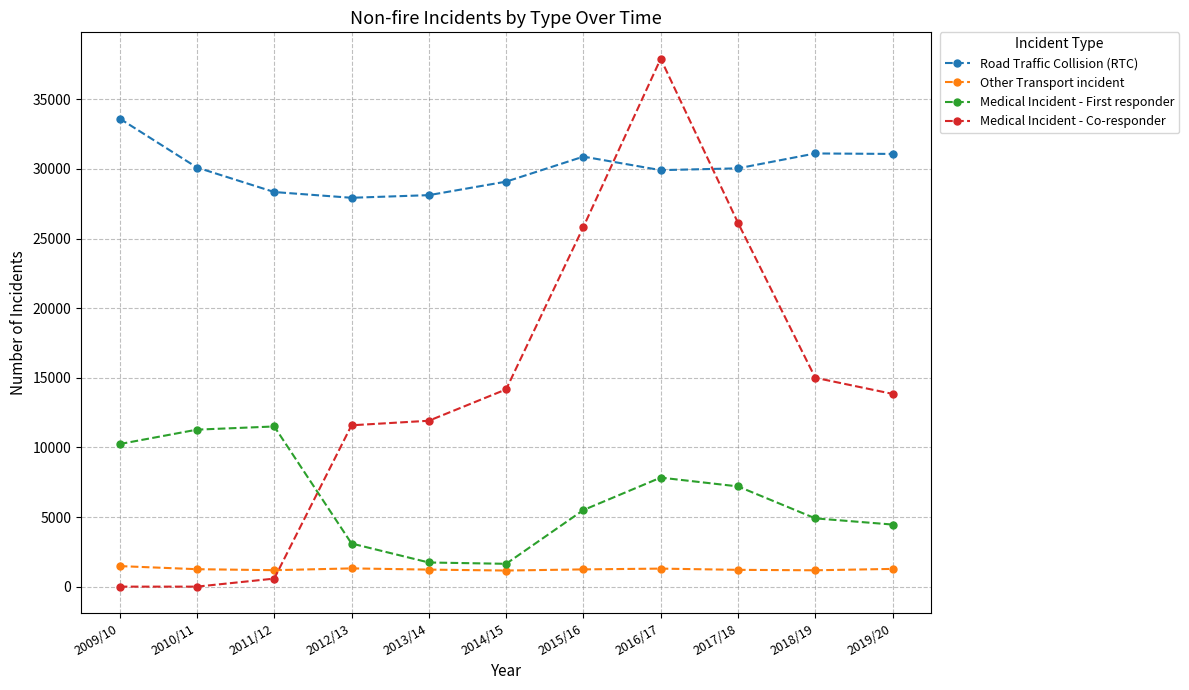

The Medical Incident - First responder series shows 5501 at 2015/16. True or false?

True